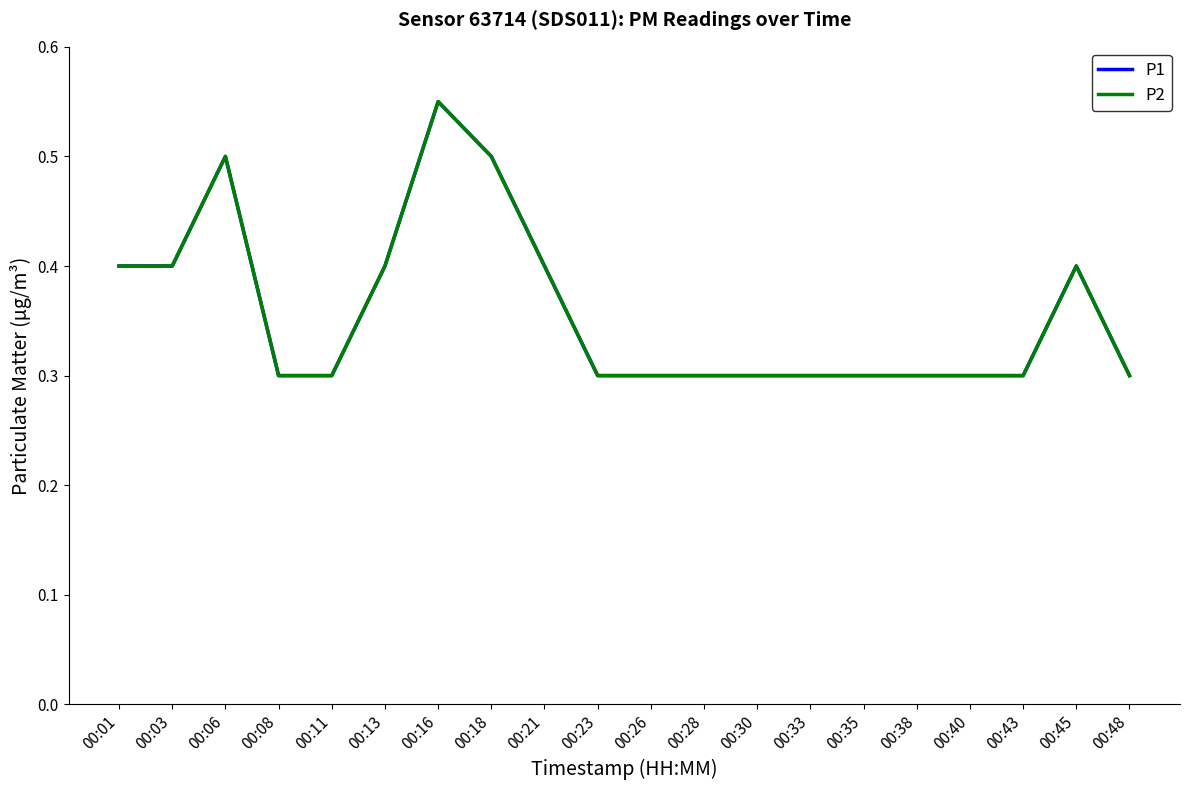

Is this an area chart (filled region under the line)?

No